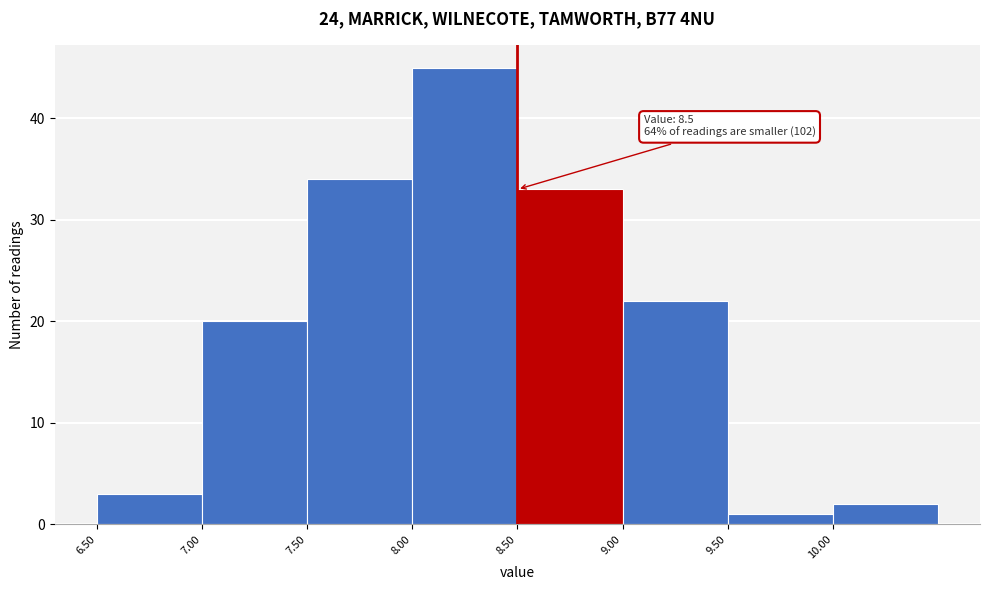

Which range on the x-axis has the tallest bar?

8.0 to 8.5